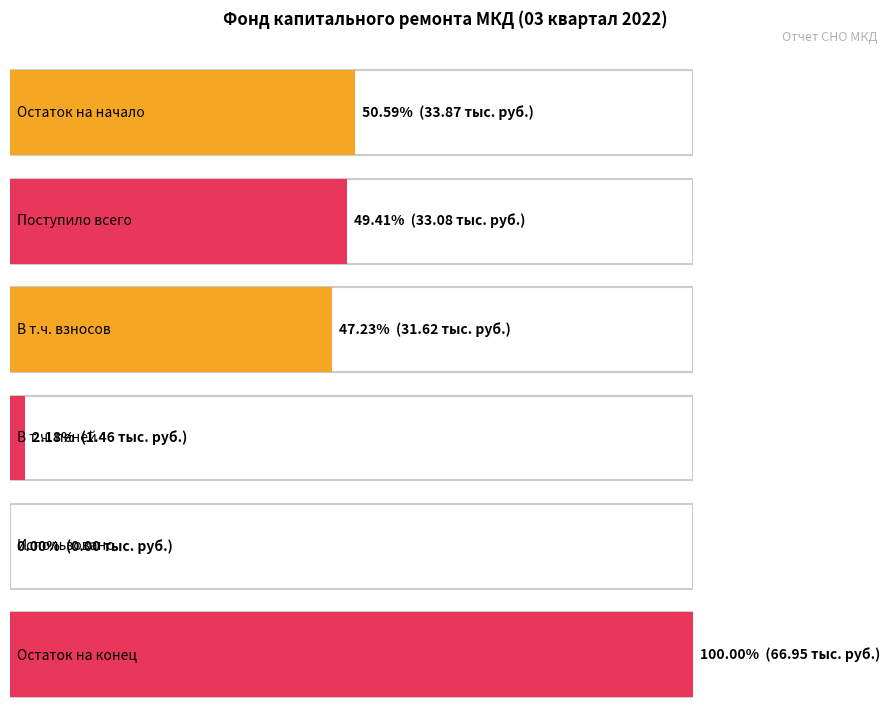

True or false: за счет минимального взноса has a value of 45.6 at Поступило всего.

False